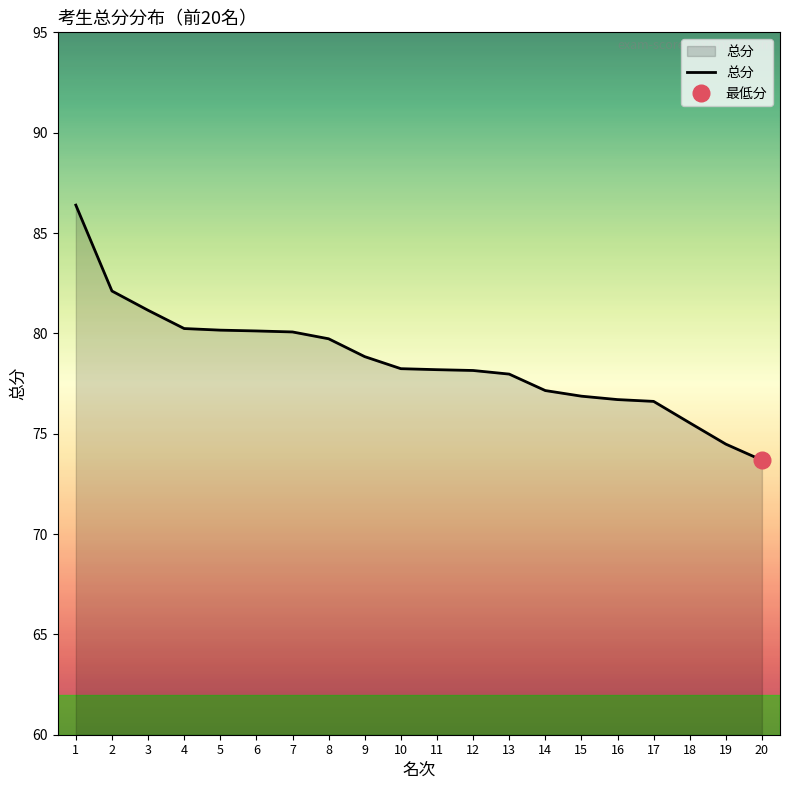

List the labels in order of value, largest first.

1, 2, 3, 4, 5, 6, 7, 8, 9, 10, 11, 12, 13, 14, 15, 16, 17, 18, 19, 20